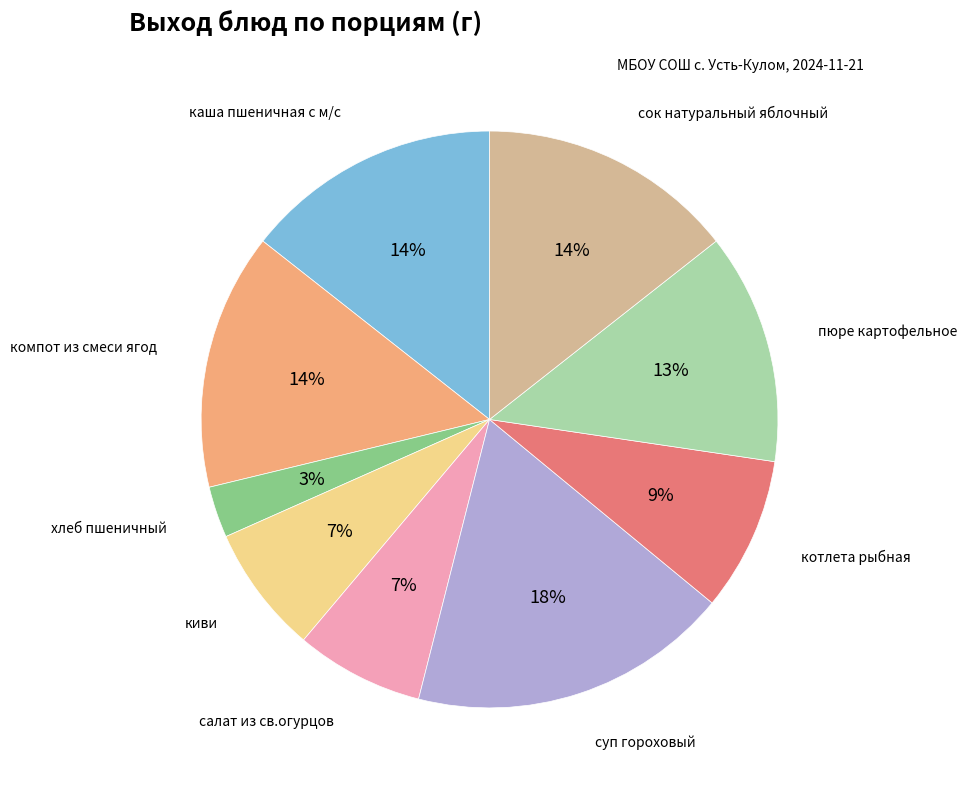

To the nearest percent, what is the average slice percentage?

11%